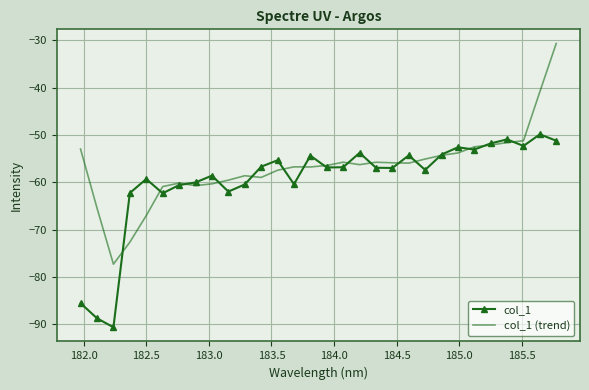

What is the maximum value shown in the chart?

-30.7